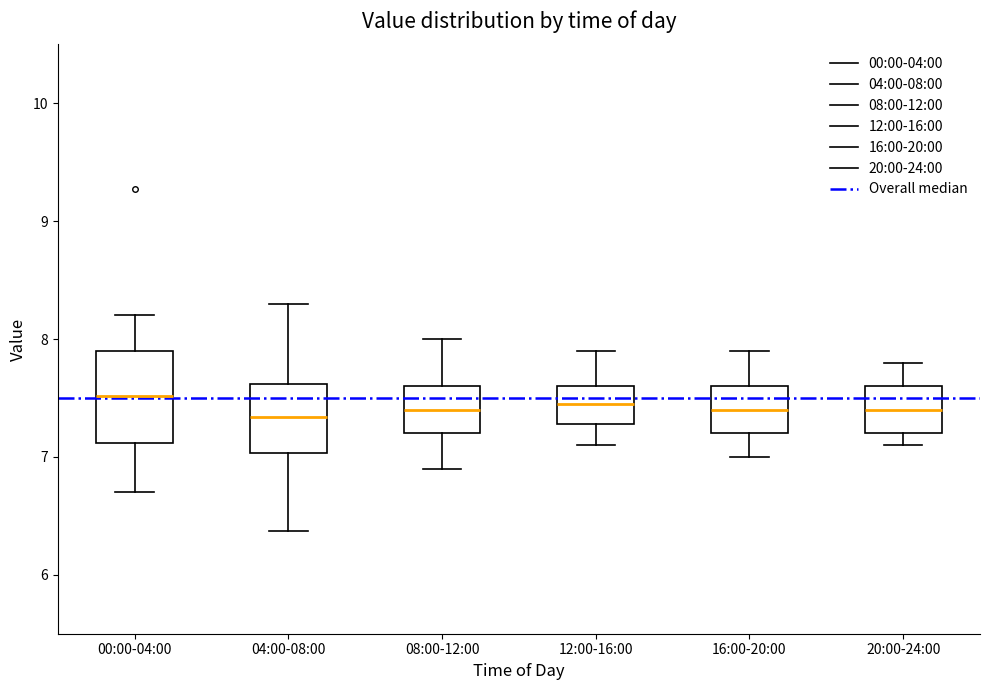

Comparing the boxes themselves (not the whiskers), which one is the tallest?

00:00-04:00